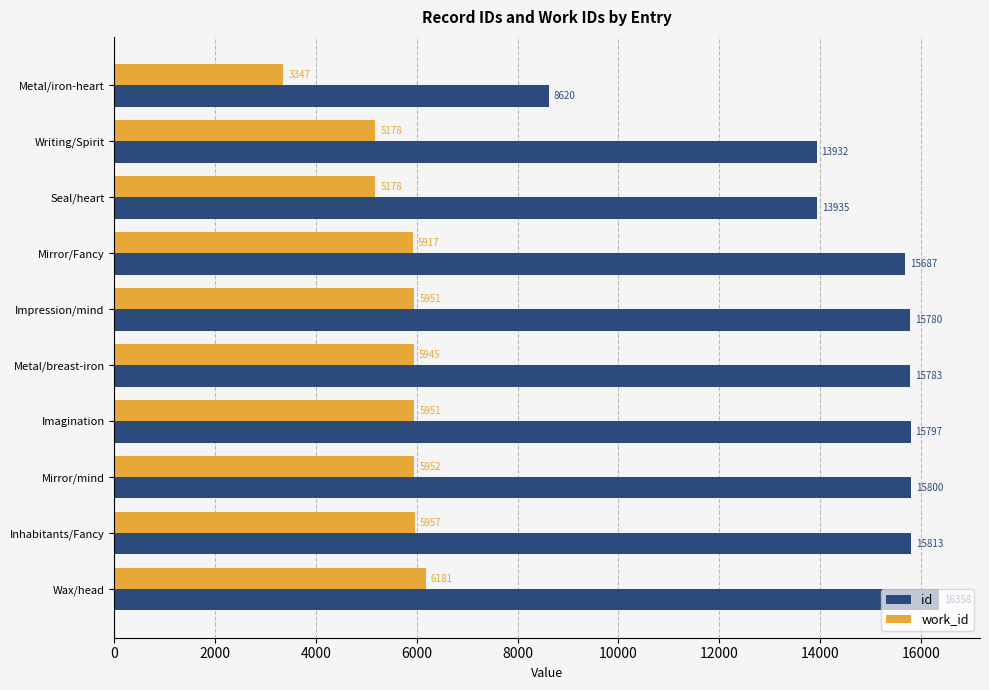

What is the highest value of the work_id series?

6181